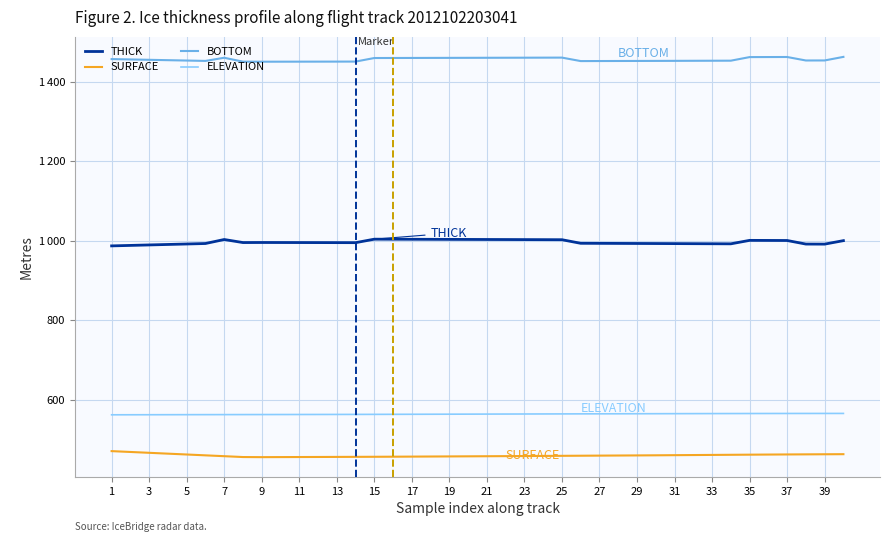

What are all the series names shown in the legend?

THICK, SURFACE, BOTTOM, ELEVATION